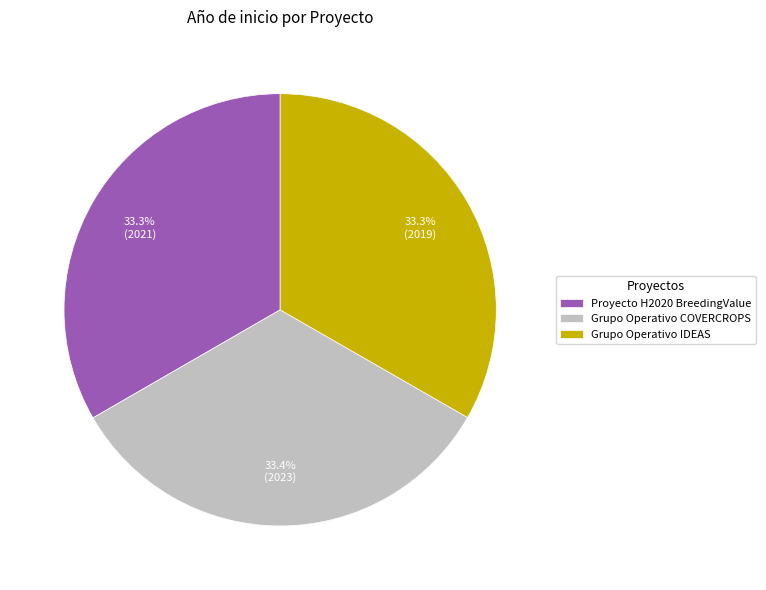

What portion of the pie excludes Grupo Operativo COVERCROPS?

66.6%